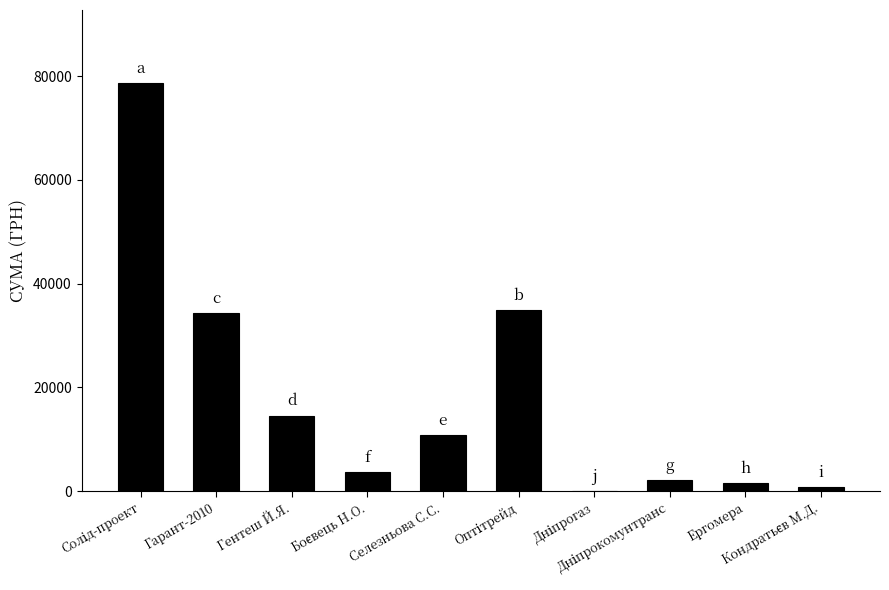

What is the sum of all values?

181295.2